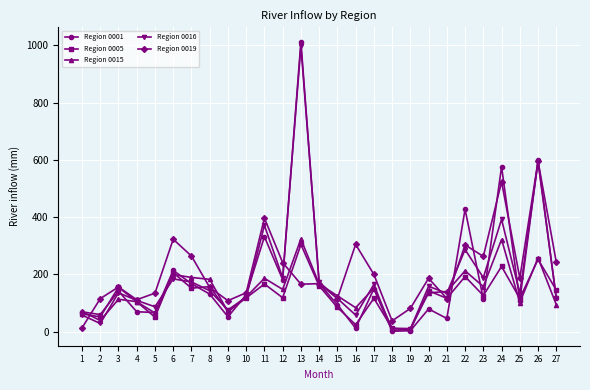

Which series has the widest spread of values?

Region 0001